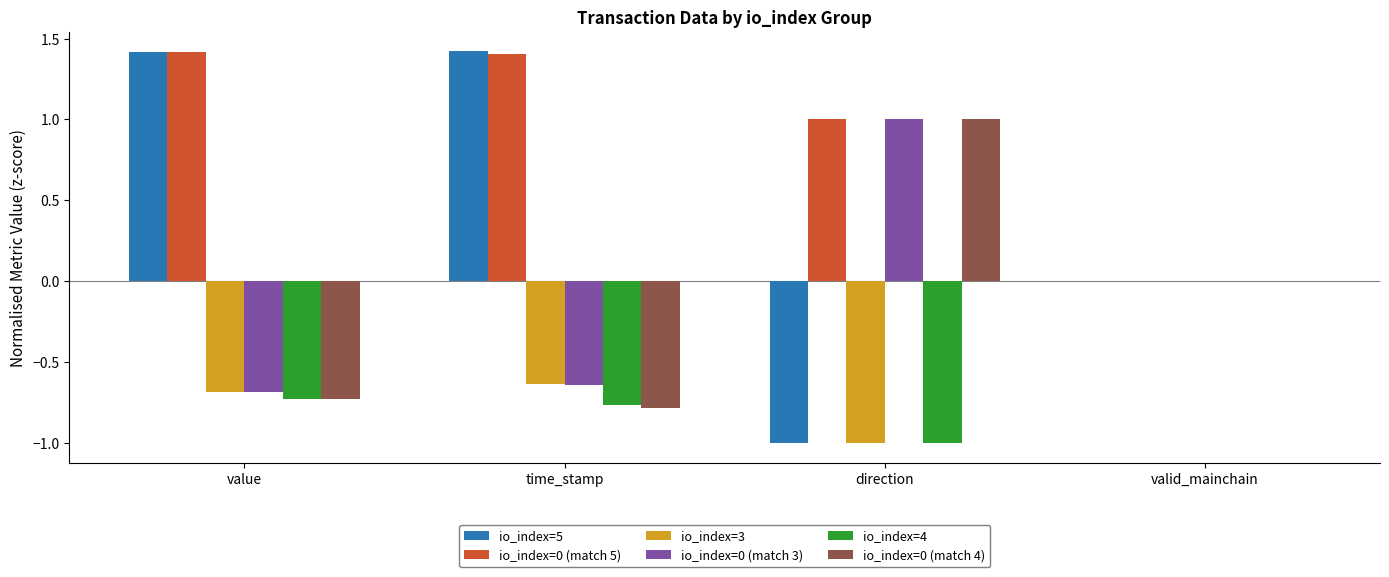

What is the sum of the io_index=4 values at direction and valid_mainchain?

-1.0